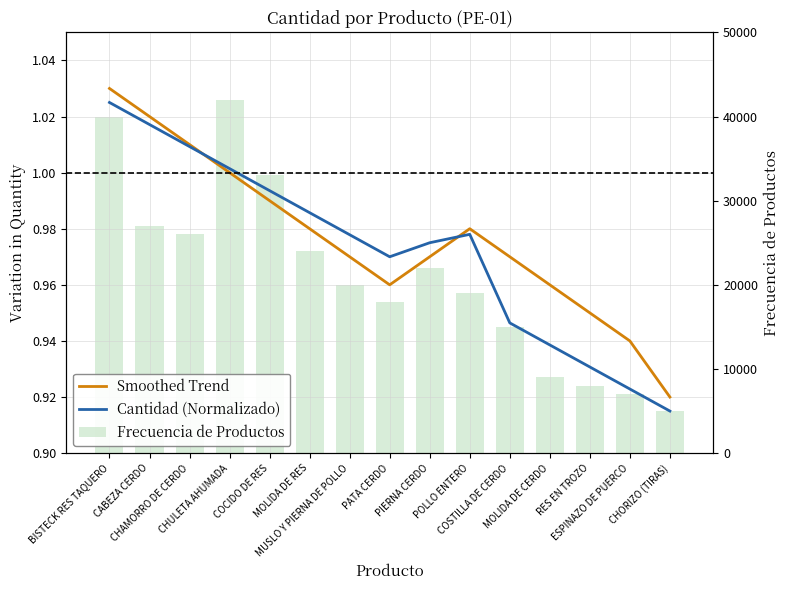

Reading left to right, what are all the values shown in this chart?

Smoothed Trend: 1.0	1.0	1.0	1.0	1.0	1.0	1.0	1.0	1.0	1.0	1.0	1.0	0.9	0.9	0.9
Cantidad (Normalizado): 1.0	1.0	1.0	1.0	1.0	1.0	1.0	1.0	1.0	1.0	0.9	0.9	0.9	0.9	0.9
Frecuencia de Productos: 40000.0	27000.0	26000.0	42000.0	33000.0	24000.0	20000.0	18000.0	22000.0	19000.0	15000.0	9000.0	8000.0	7000.0	5000.0